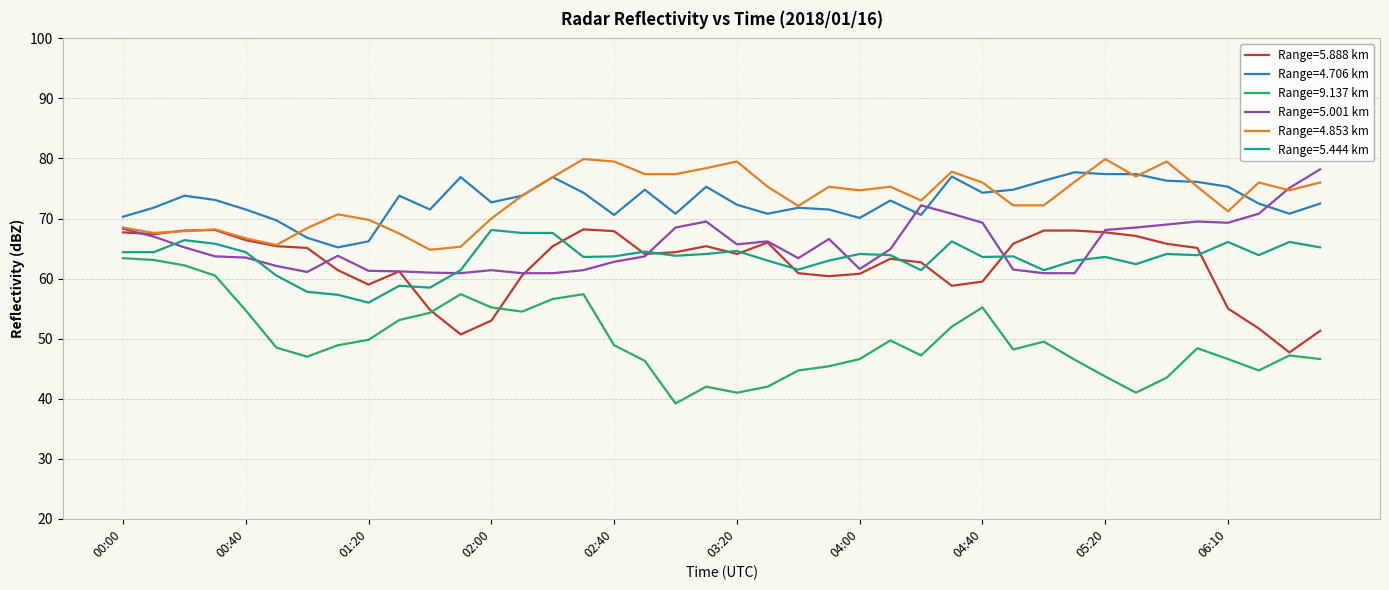

What is the lowest value of the Range=9.137 km series?

39.2